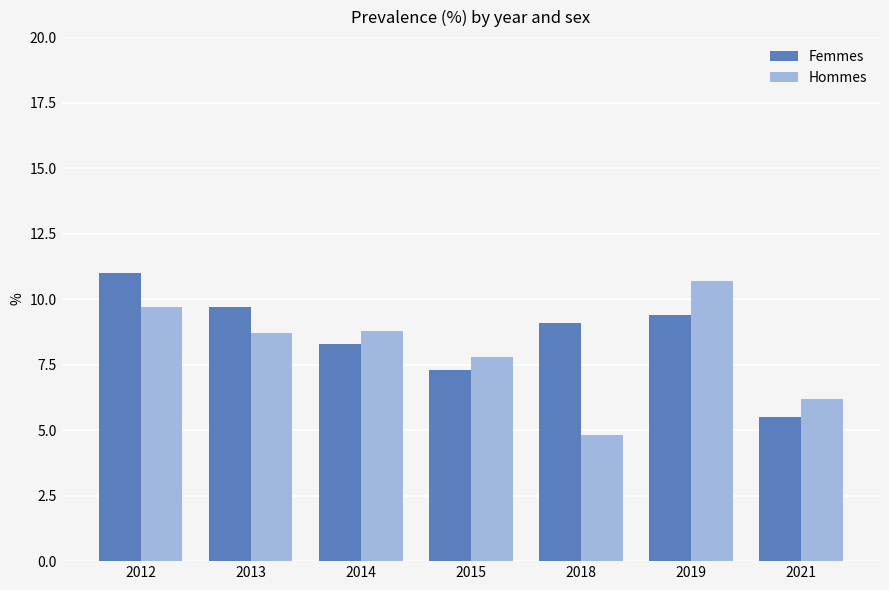

List the series in order of their peak value, highest first.

Femmes, Hommes